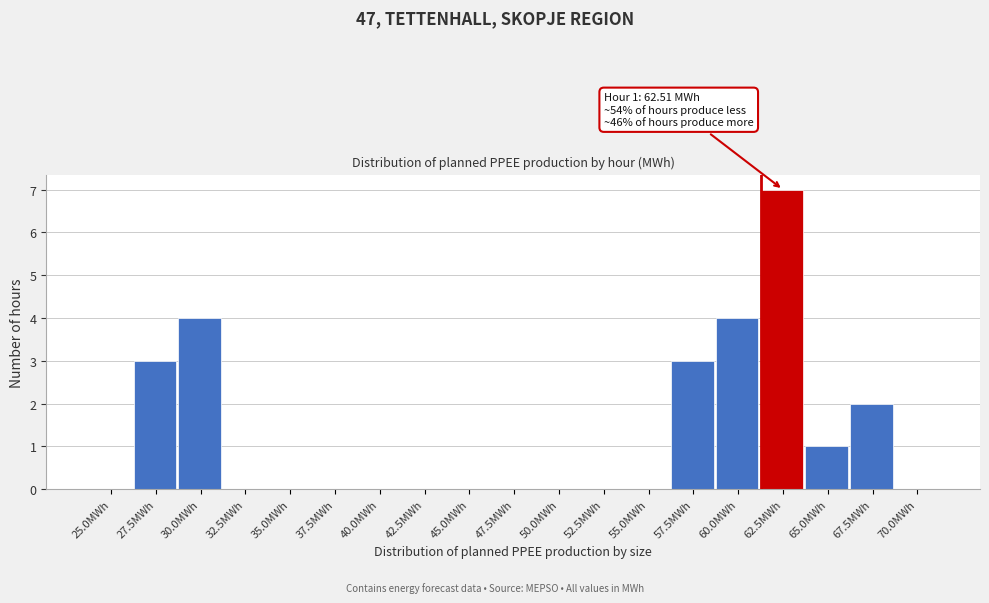

Reading right to left, extract all data points from this chart.

70.0MWh=0	67.5MWh=2	65.0MWh=1	62.5MWh=7	60.0MWh=4	57.5MWh=3	55.0MWh=0	52.5MWh=0	50.0MWh=0	47.5MWh=0	45.0MWh=0	42.5MWh=0	40.0MWh=0	37.5MWh=0	35.0MWh=0	32.5MWh=0	30.0MWh=4	27.5MWh=3	25.0MWh=0